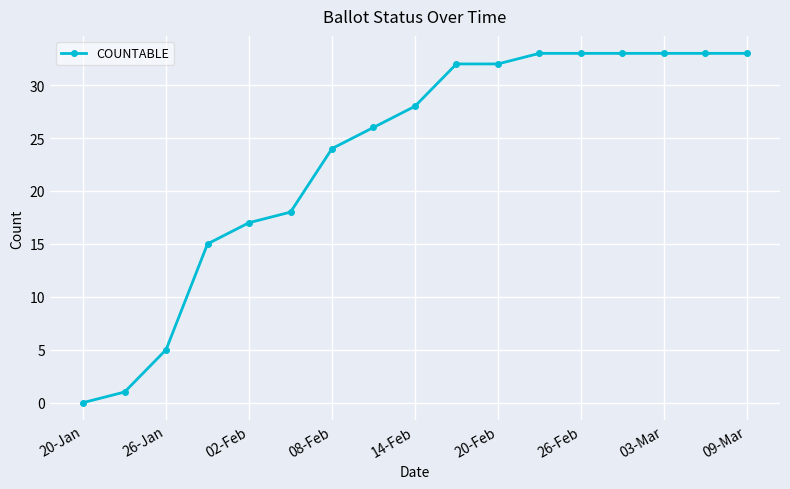

What is the maximum value shown in the chart?

33